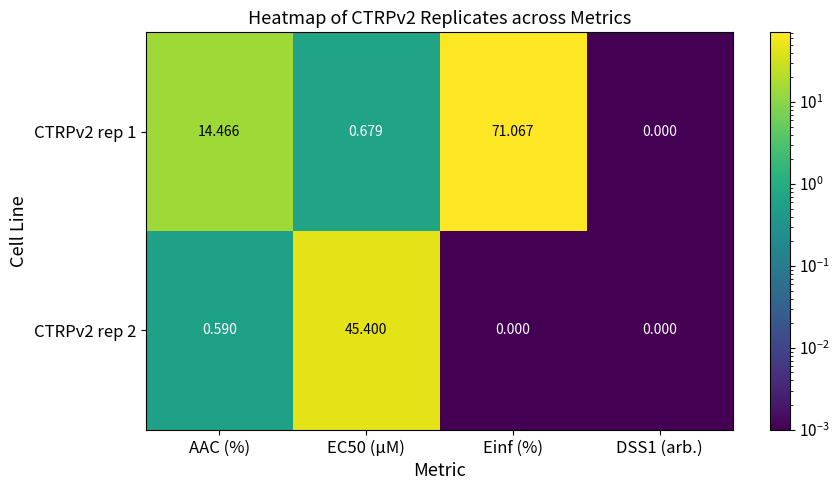

Which label corresponds to the largest value in the chart?

Einf (%)